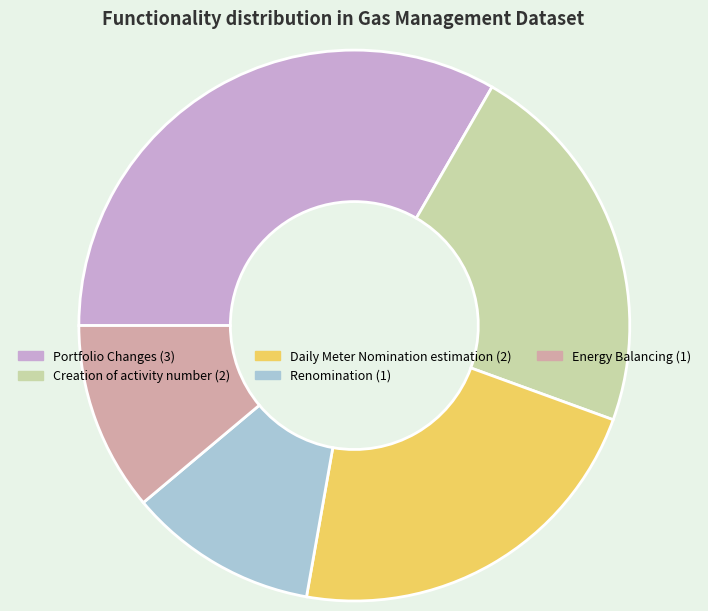

Is there any slice that represents more than half of the pie?

No